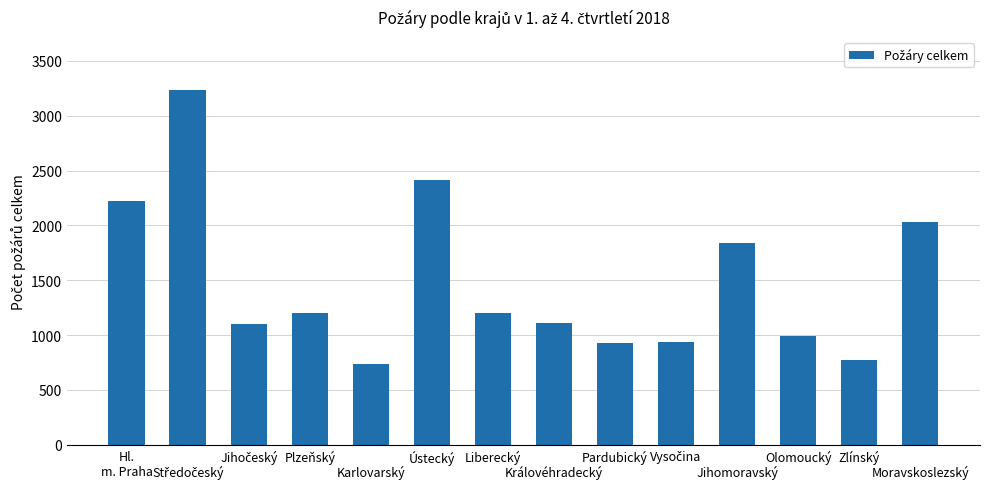

What is the sum of all values?

20720